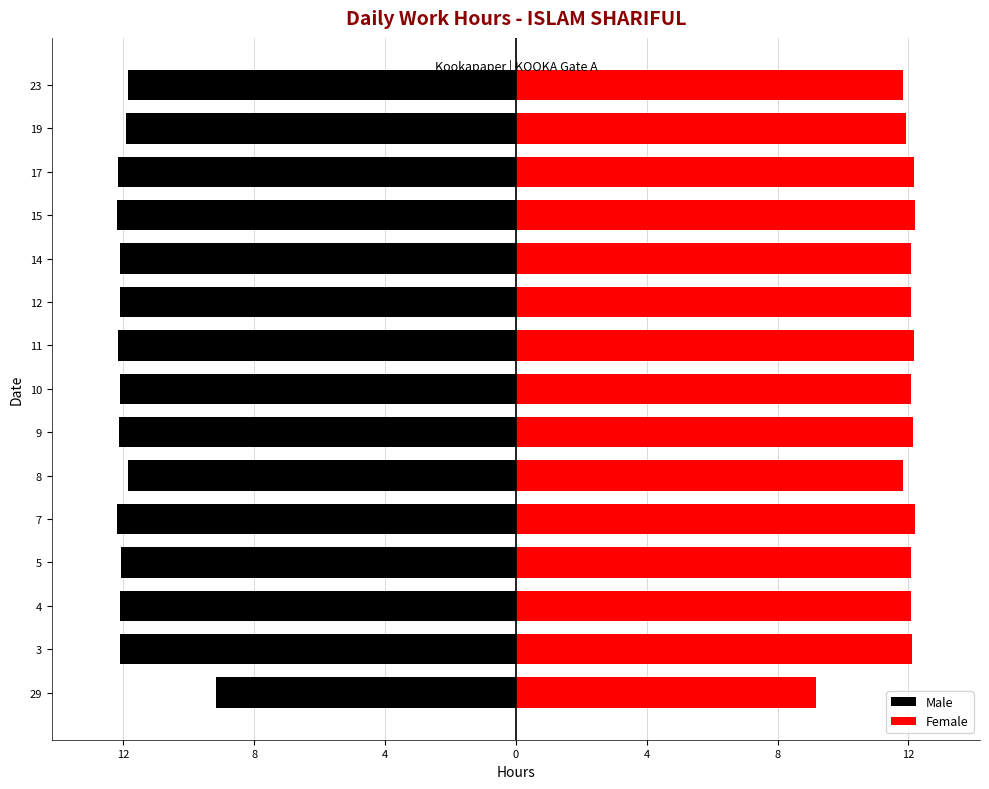

Between 29 and 23, which series saw the biggest shift?

Male